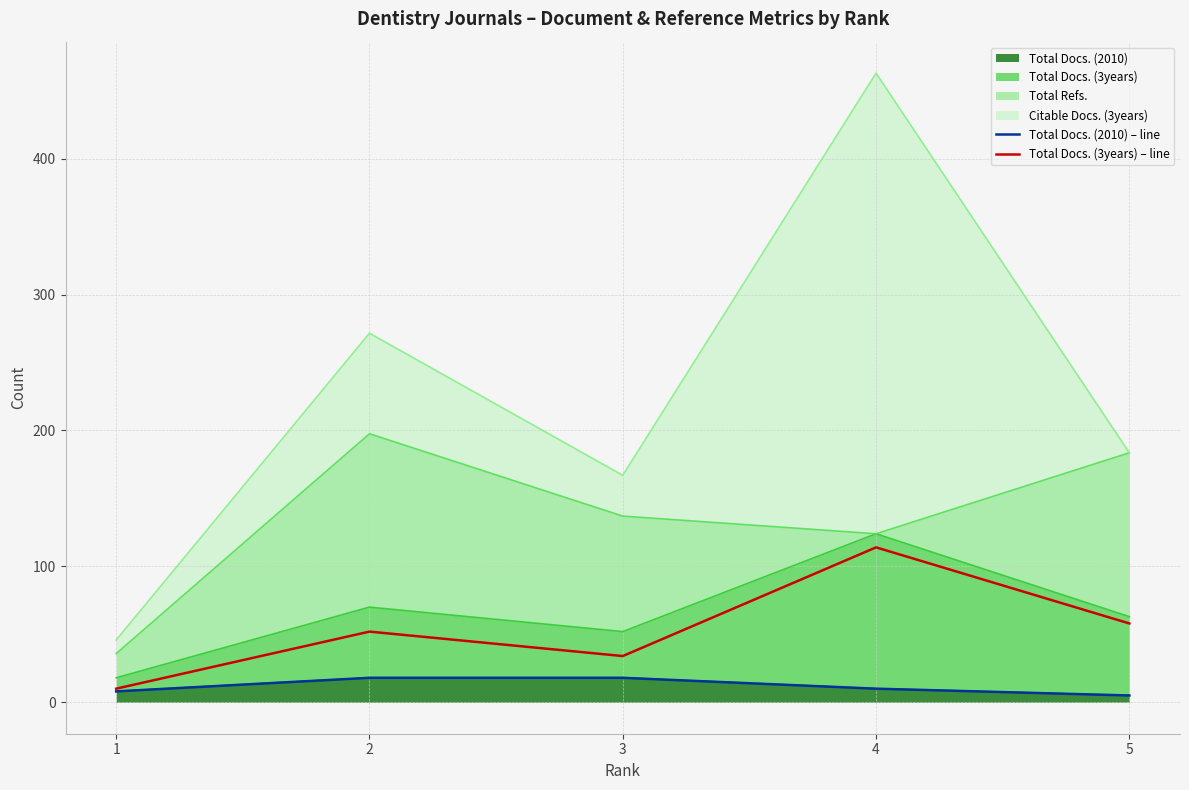

What is the value of the Total Docs. (2010) – line point at the 2nd from the left?

18